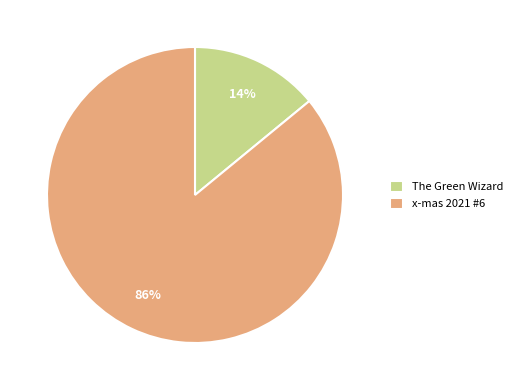

Does any single category account for the majority?

Yes